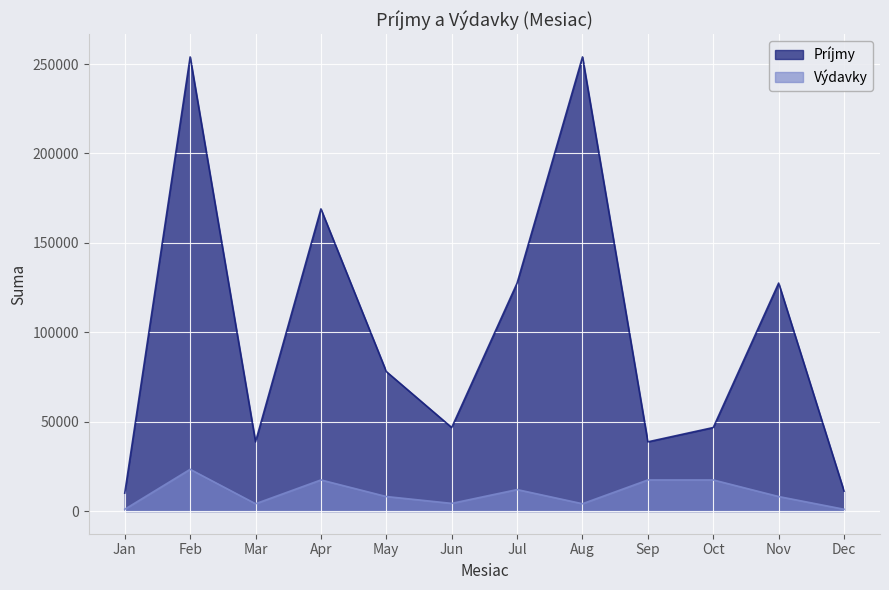

What is the value of the Príjmy point at the 10th from the left?

46700